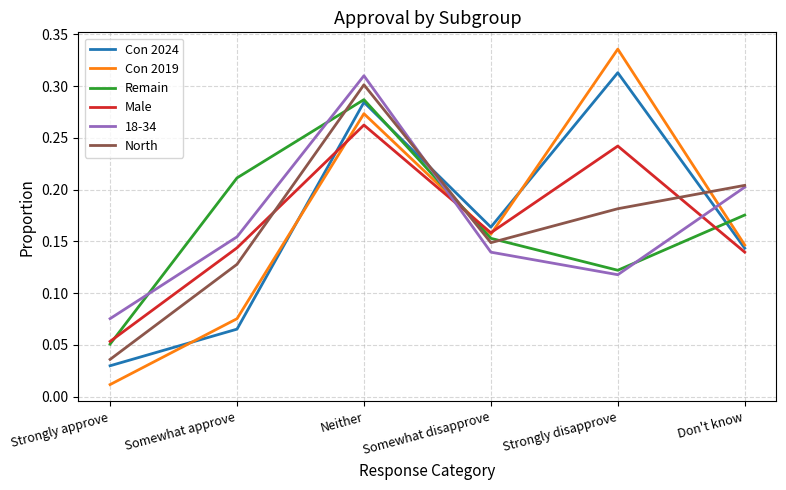

True or false: North has more than 1 interior local peaks.

False